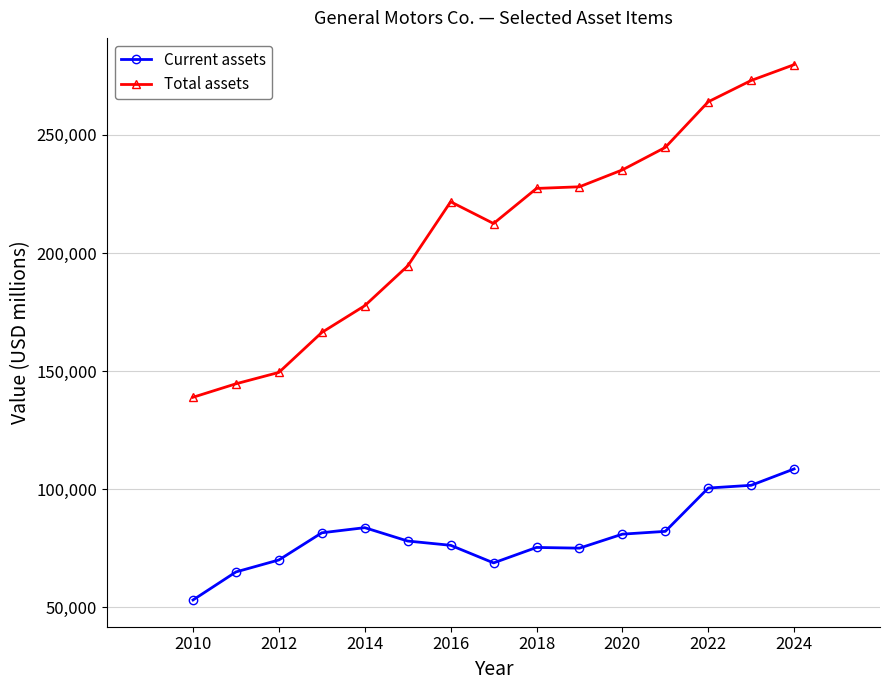

True or false: Current assets and Total assets cross at least once.

False